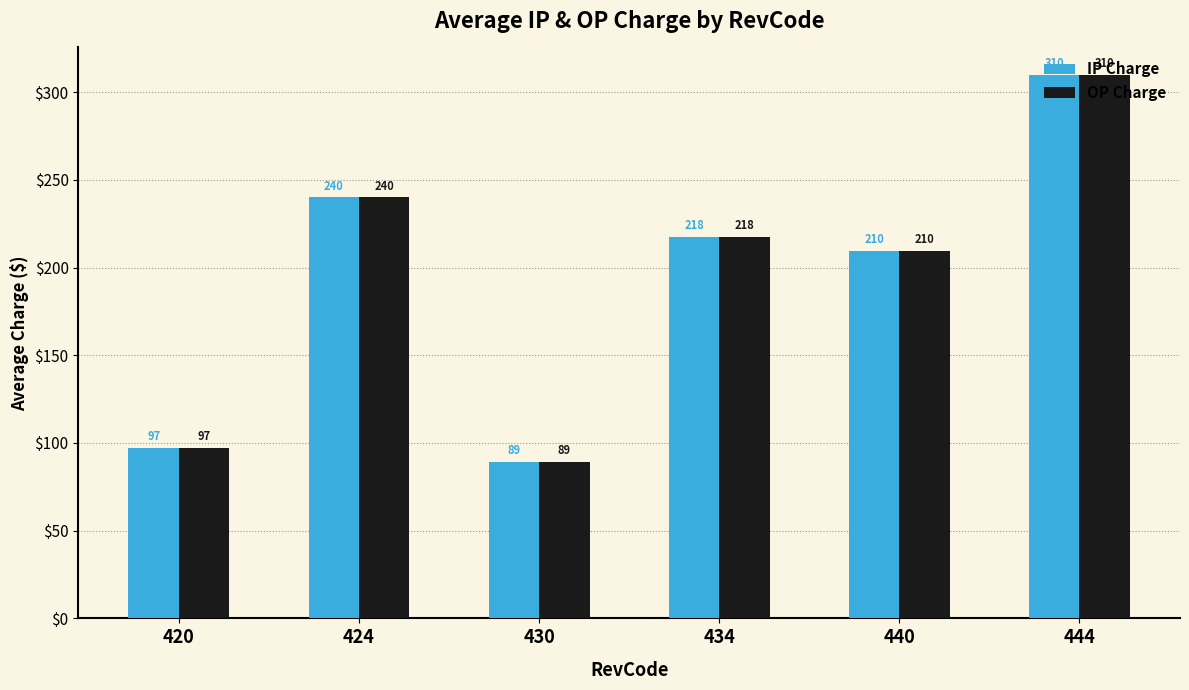

At which label does OP Charge reach its minimum?

430